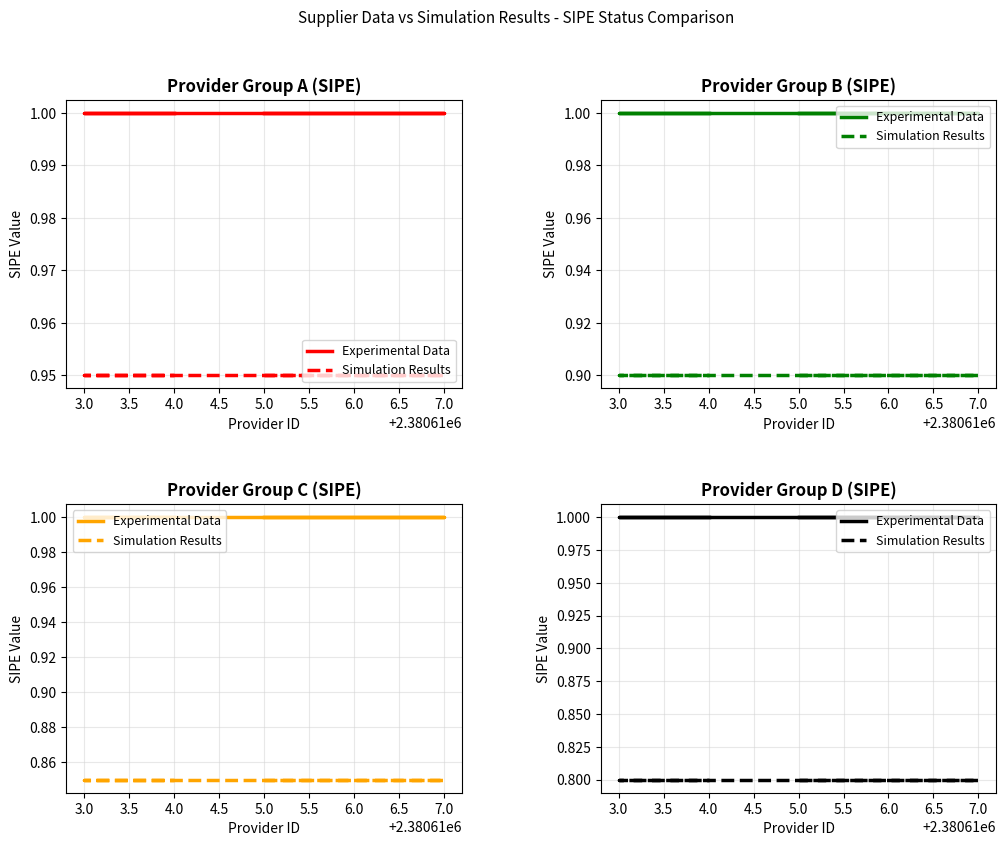

Is it true that Experimental Data equals 1.0 at 3.0?

True